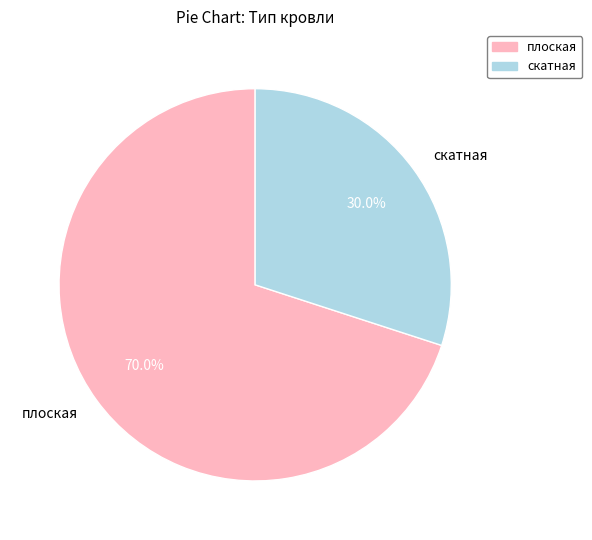

To the nearest percent, what portion does плоская represent?

70%